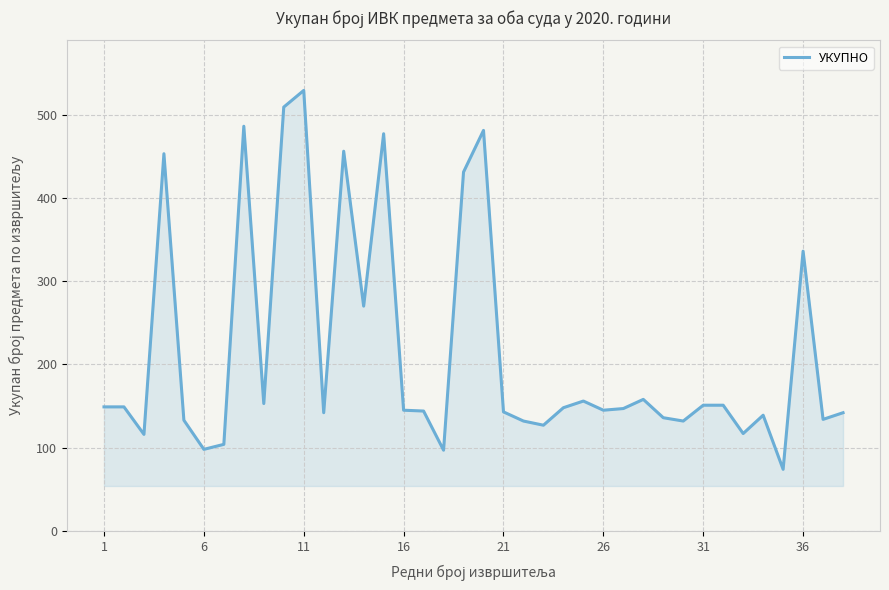

What is the greatest value displayed?

529